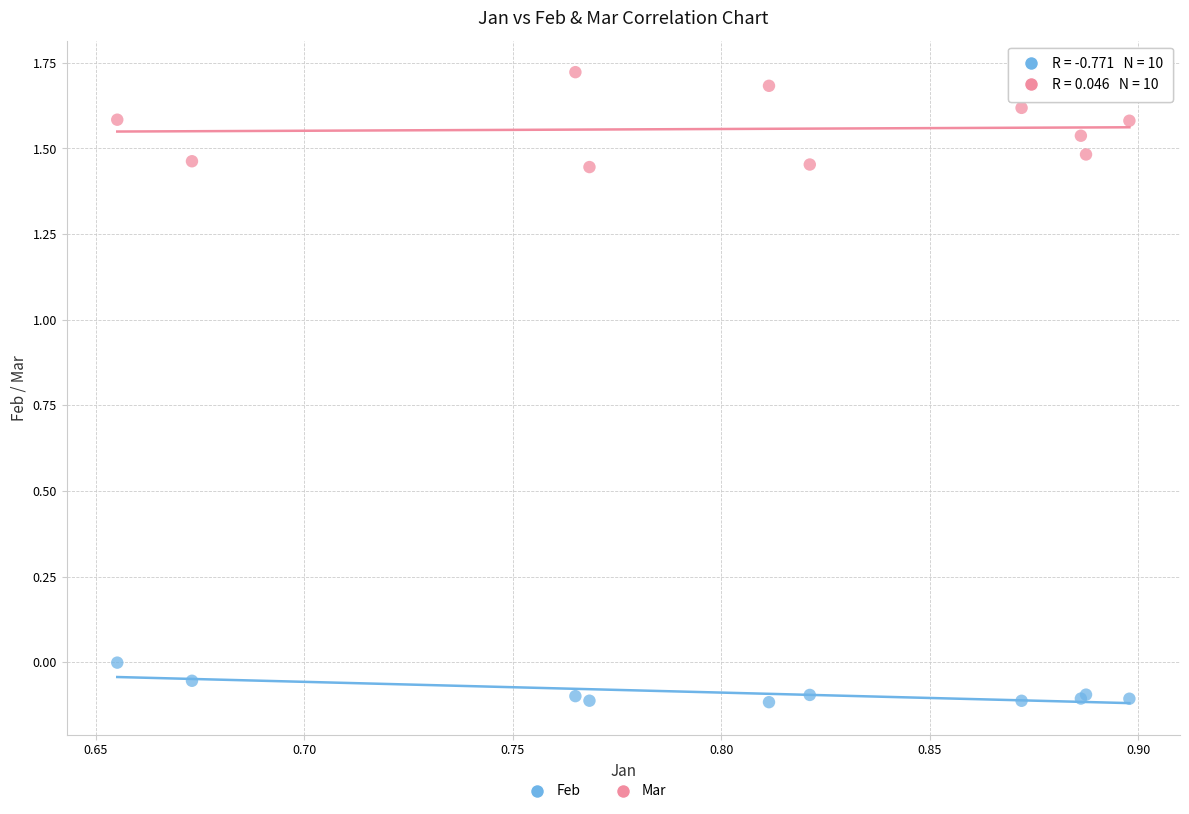

Which series contains the highest Y value?

Mar